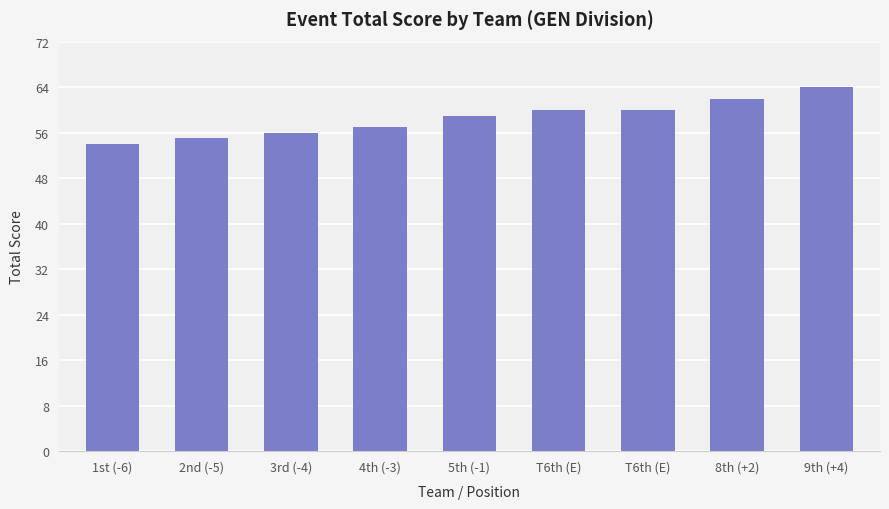

List the labels in order of value, smallest first.

1st (-6), 2nd (-5), 3rd (-4), 4th (-3), 5th (-1), T6th (E), T6th (E), 8th (+2), 9th (+4)